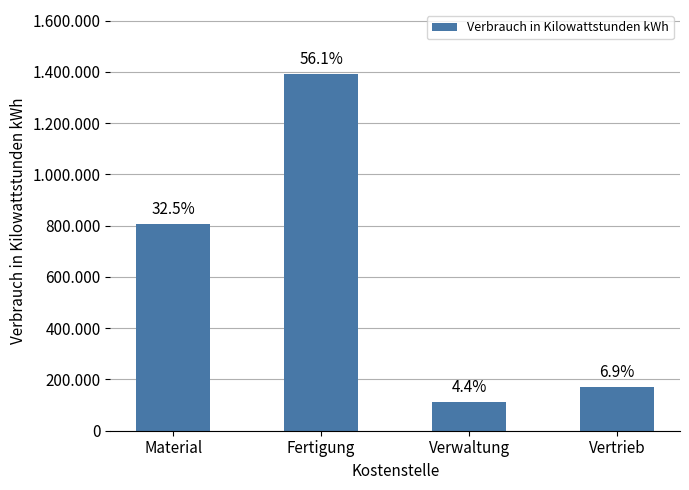

Are the bars horizontal?

No